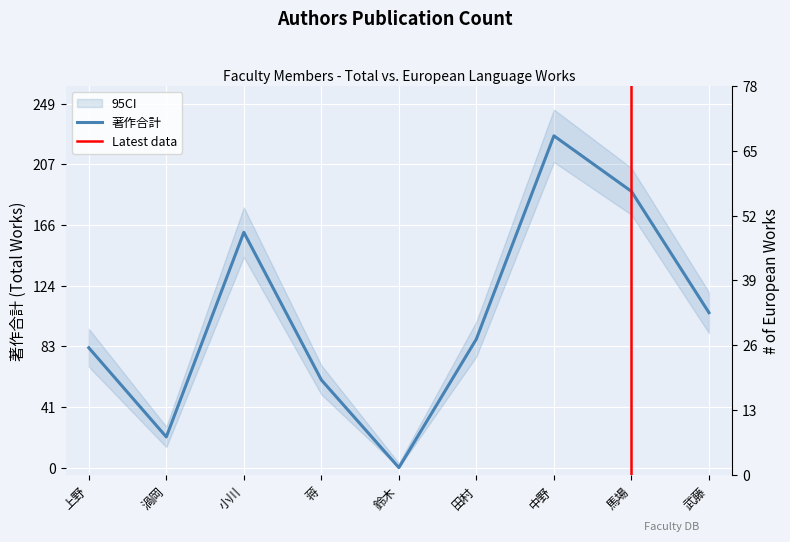

The value of 著作合計 at 中野 is 227. True or false?

True